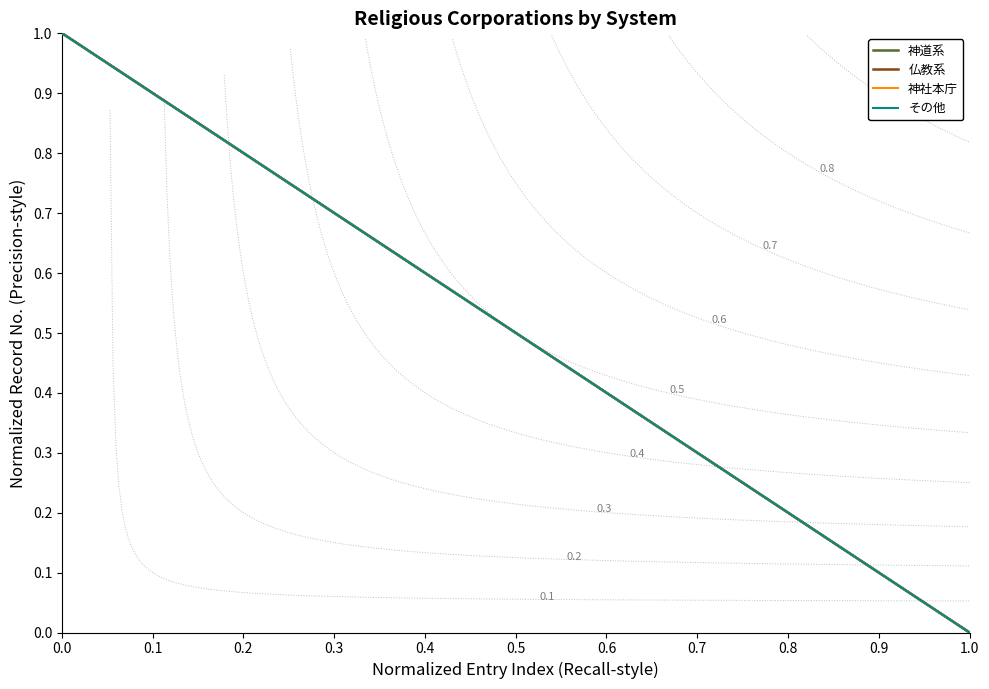

What is the difference between the maximum and minimum values in the その他 series?

1.0